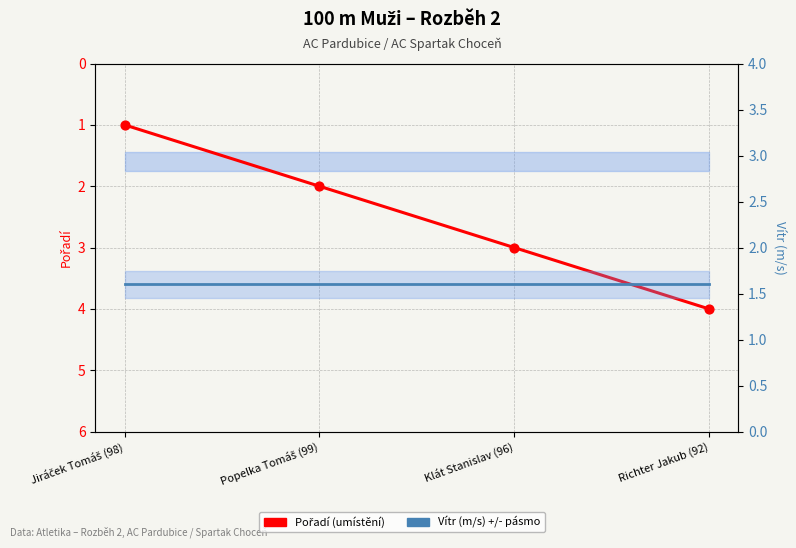

At how many categories does at least one series exceed 2?

2